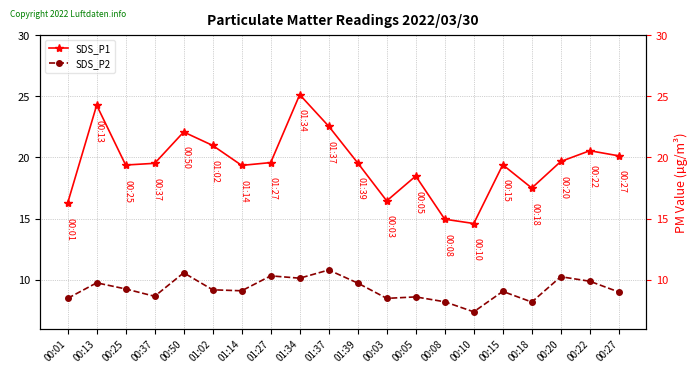

Count the number of data series in this chart.

2